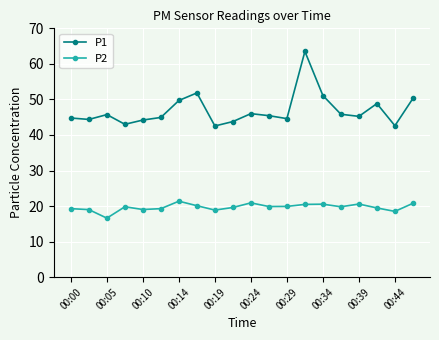

What is the highest value of the P1 series?

63.5